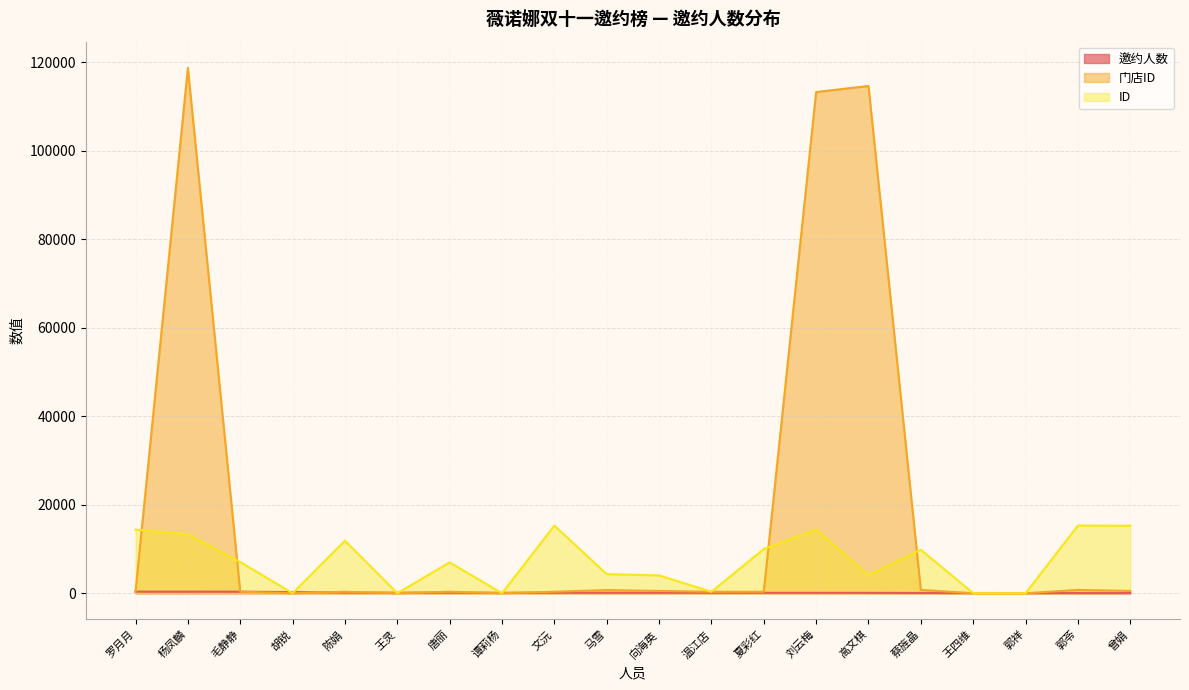

What is the approximate value of 门店ID at 蔡旌晶, to the nearest 100?

700